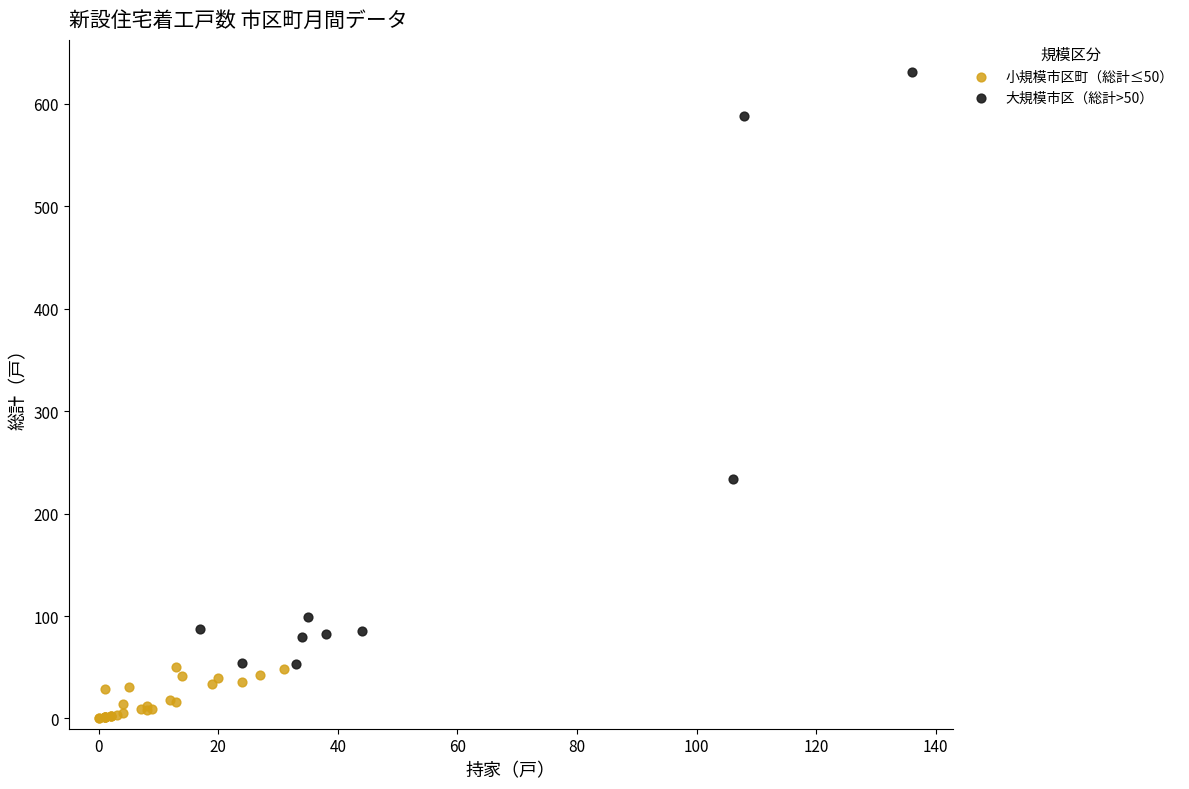

Which series has the widest spread of Y values?

大規模市区（総計>50）